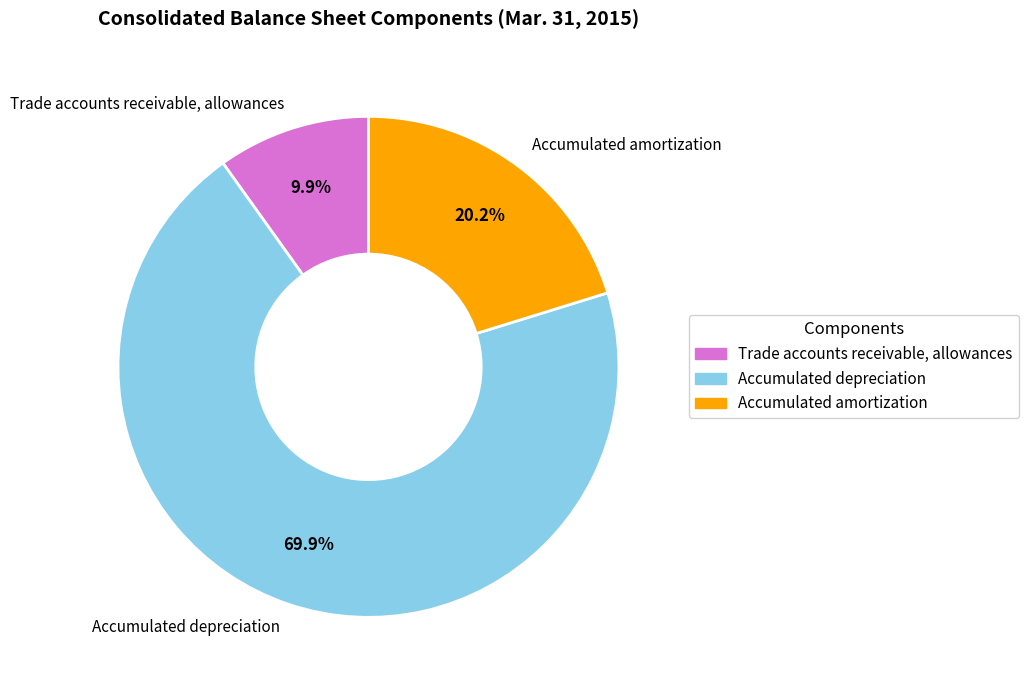

To the nearest percent, what portion does Trade accounts receivable, allowances represent?

10%